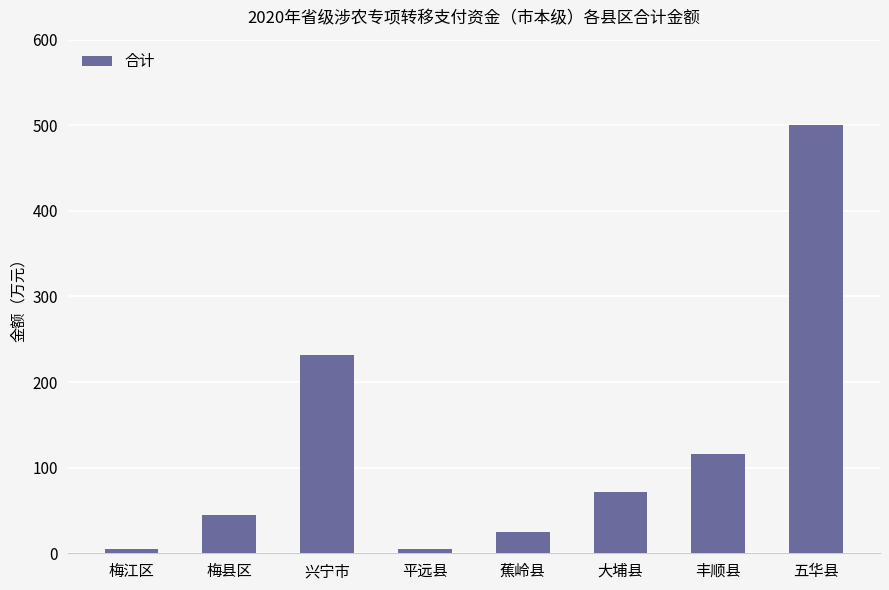

The chart shows a value of 25 at 蕉岭县. True or false?

True